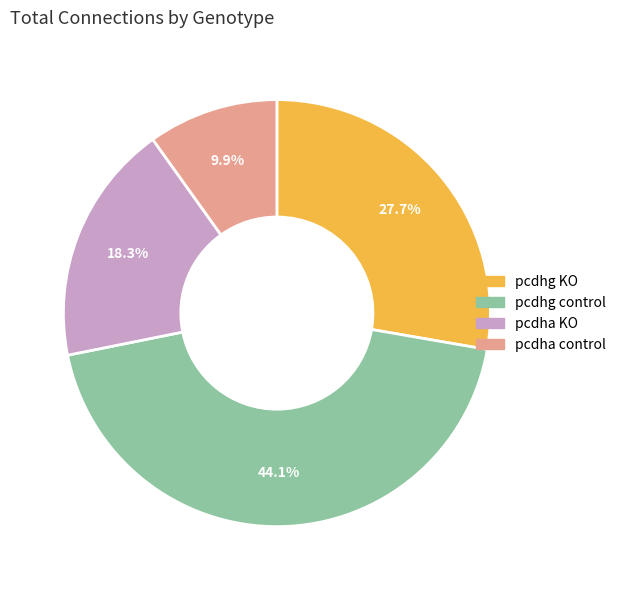

The pcdha control slice represents 10% of the pie. True or false?

True